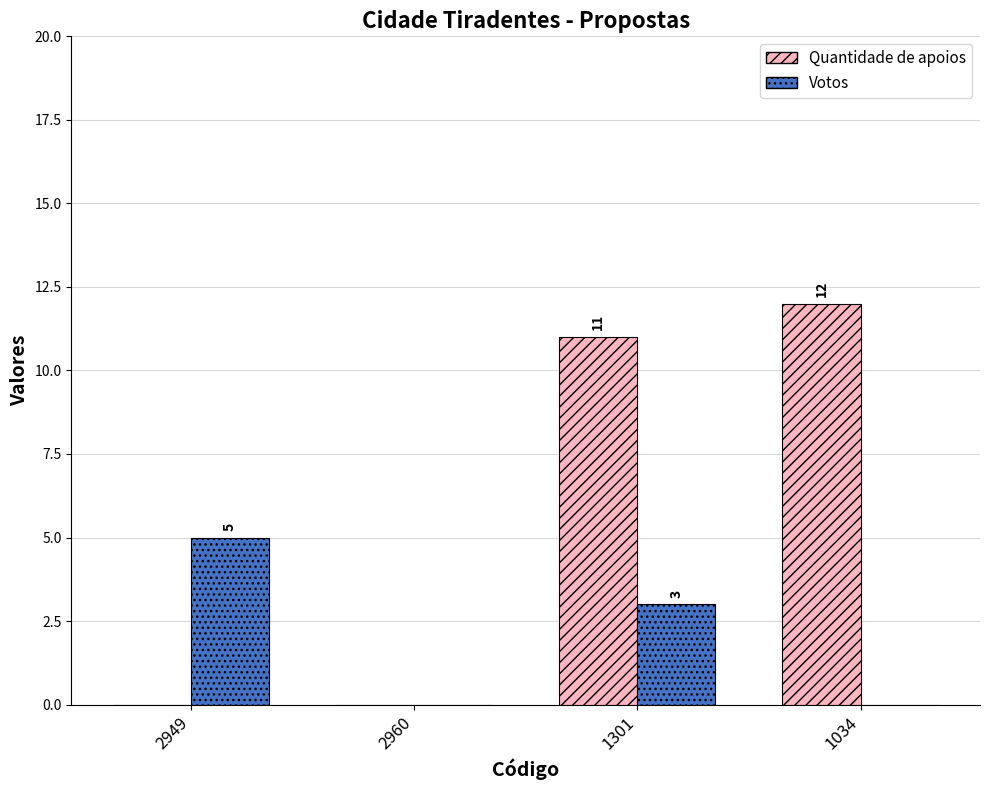

Count the Votos values in the range 0 to 5.

4